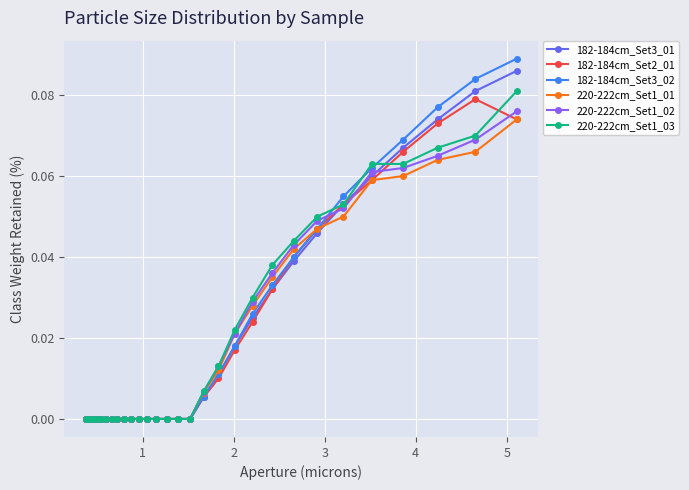

Which series has the widest spread of values?

182-184cm_Set3_02